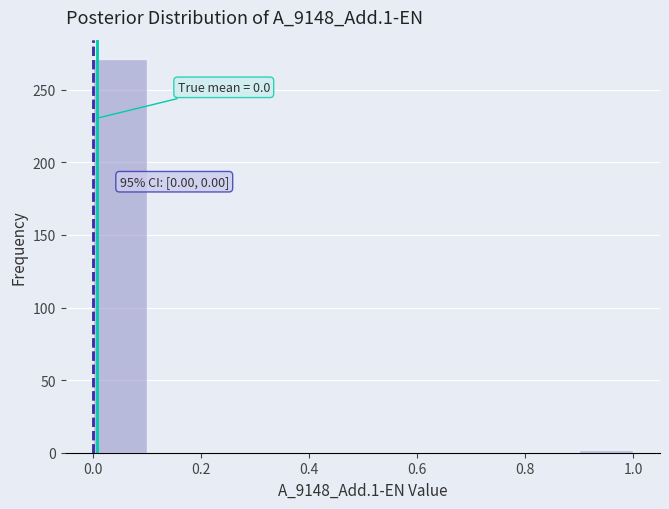

Which range on the x-axis has the tallest bar?

0.0 to 0.1